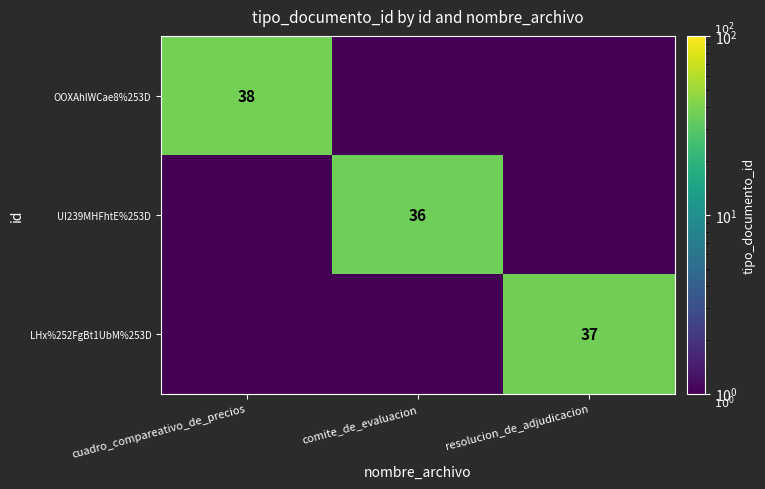

The value of LHx%252FgBt1UbM%253D at resolucion_de_adjudicacion is 37.0. True or false?

True